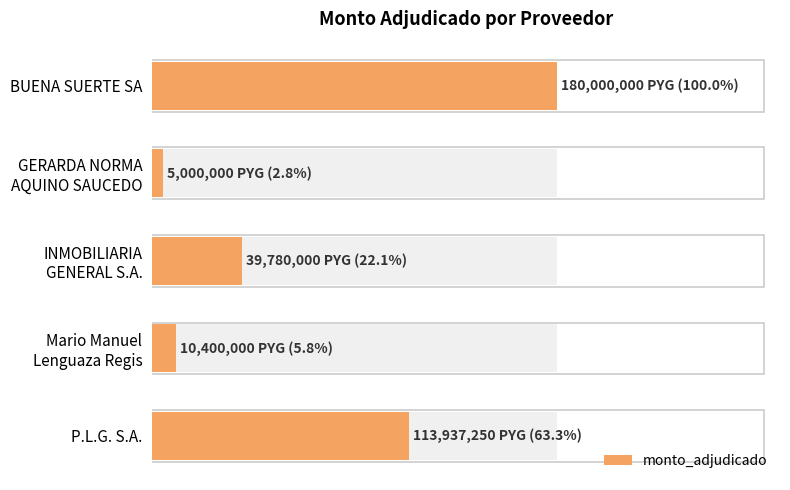

What is the value of the 1st bar from the left?

180000000